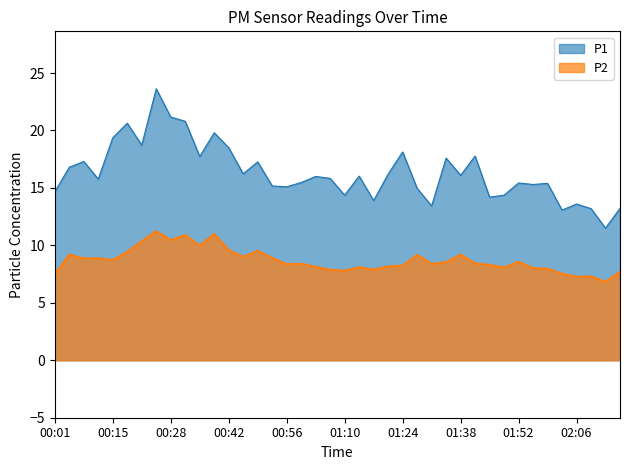

Is it true that P2 equals 9.2 at 01:38?

True